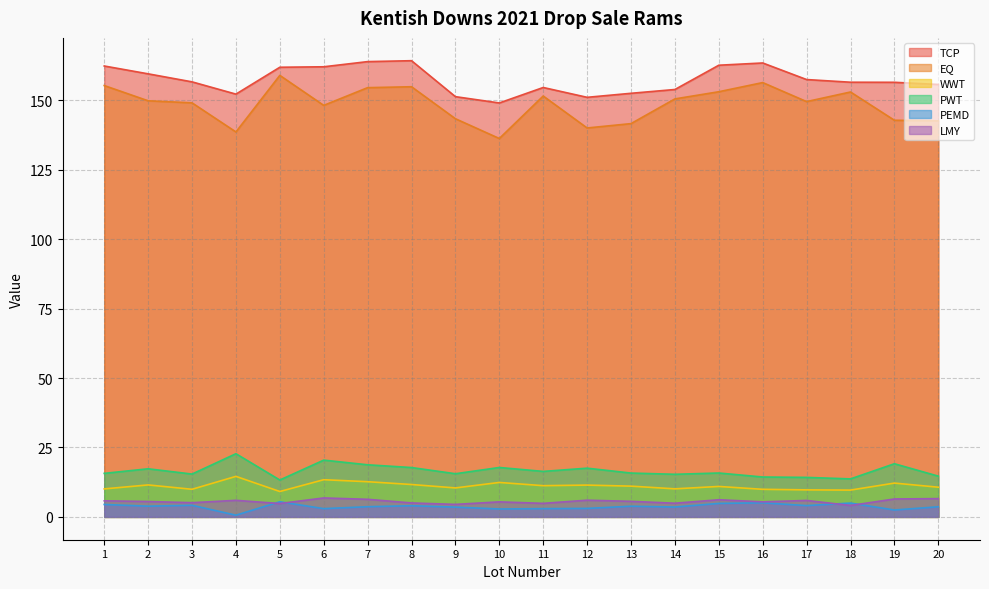

How many interior local valleys does the LMY series have?

7